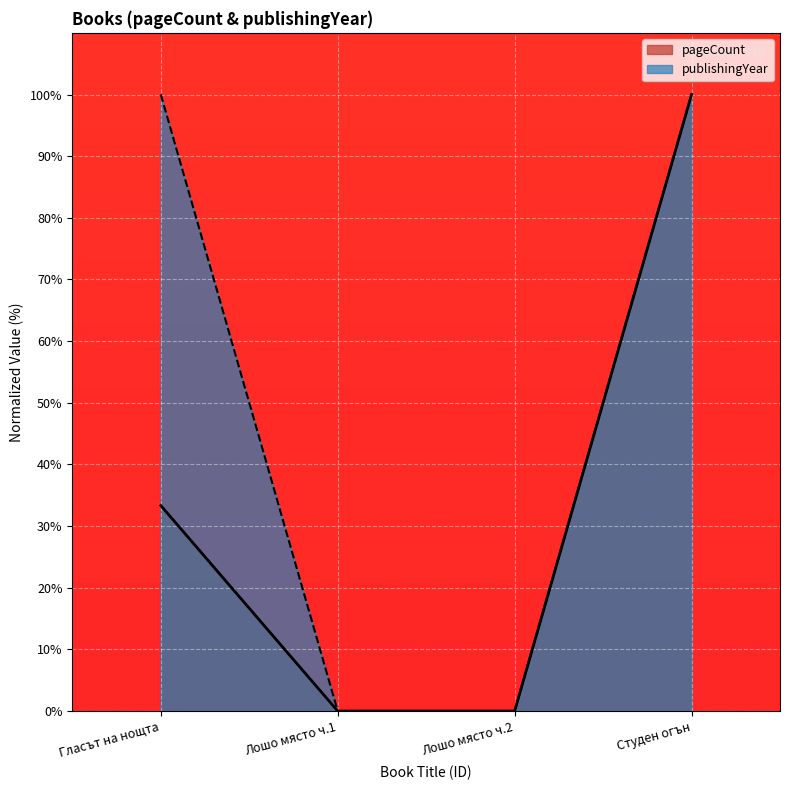

True or false: publishingYear has more than 2 points higher than both neighbors.

False